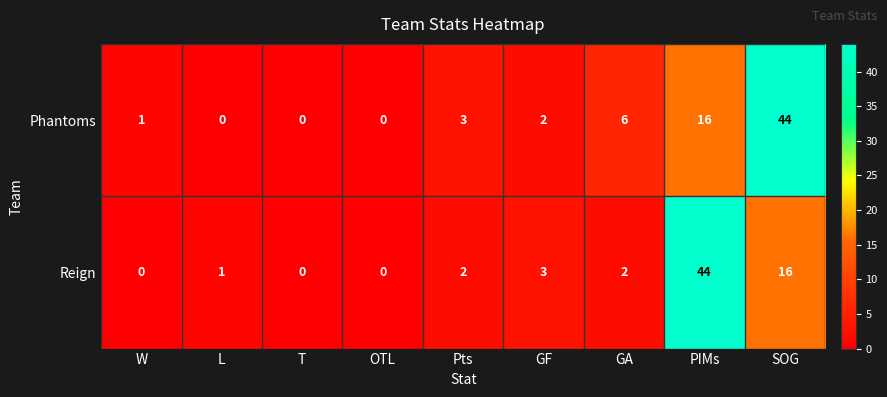

What is the total value across all series at GA?

8